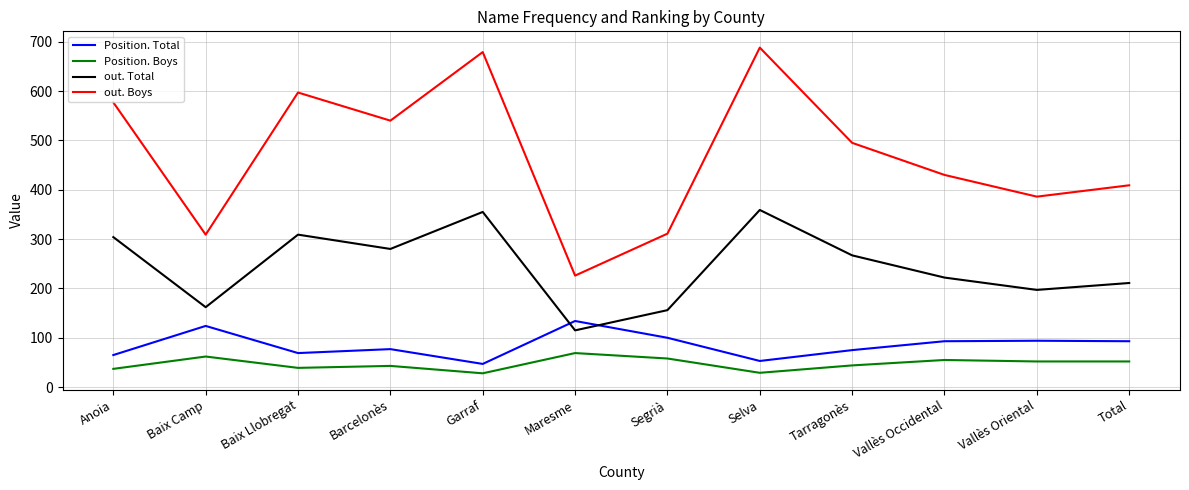

What are all the series names shown in the legend?

Position. Total, Position. Boys, out. Total, out. Boys